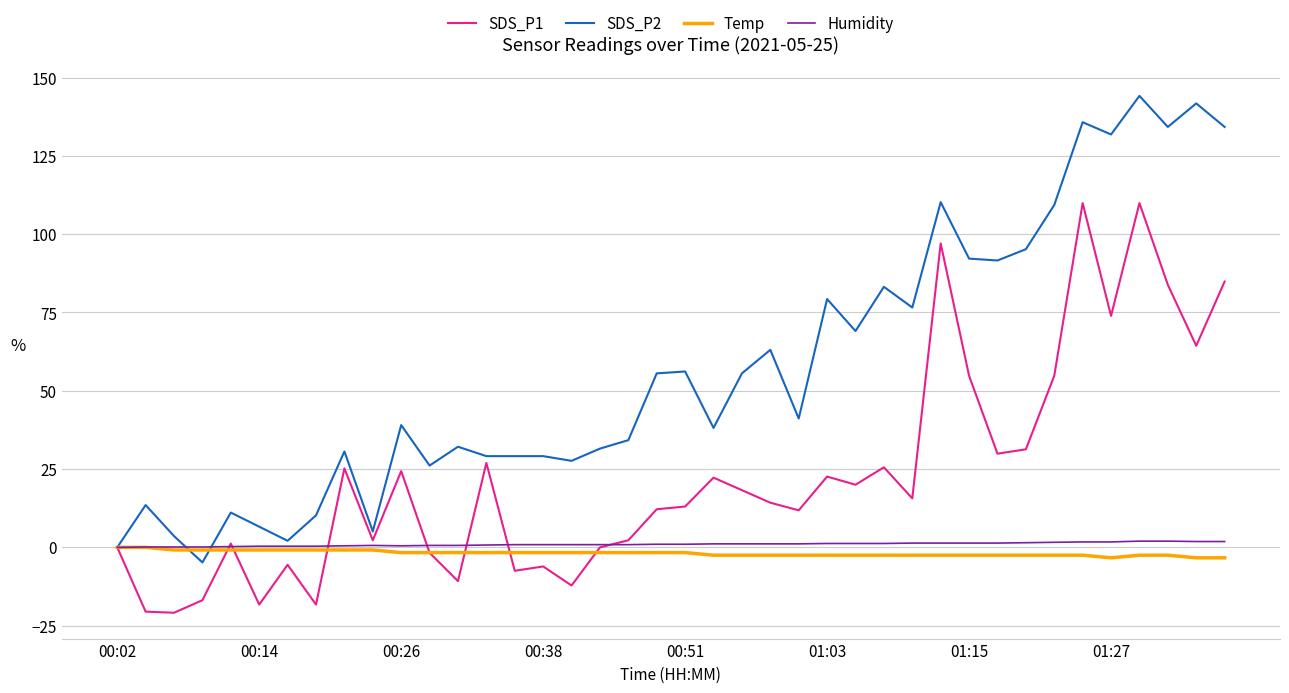

How many lines are shown in the chart?

4